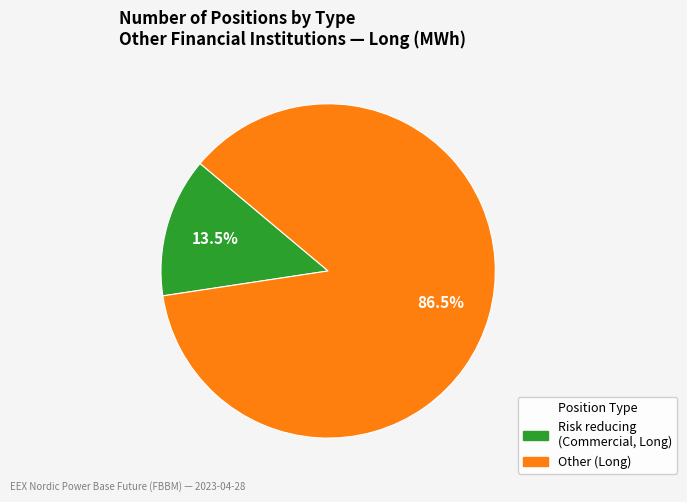

Does any single category account for the majority?

Yes